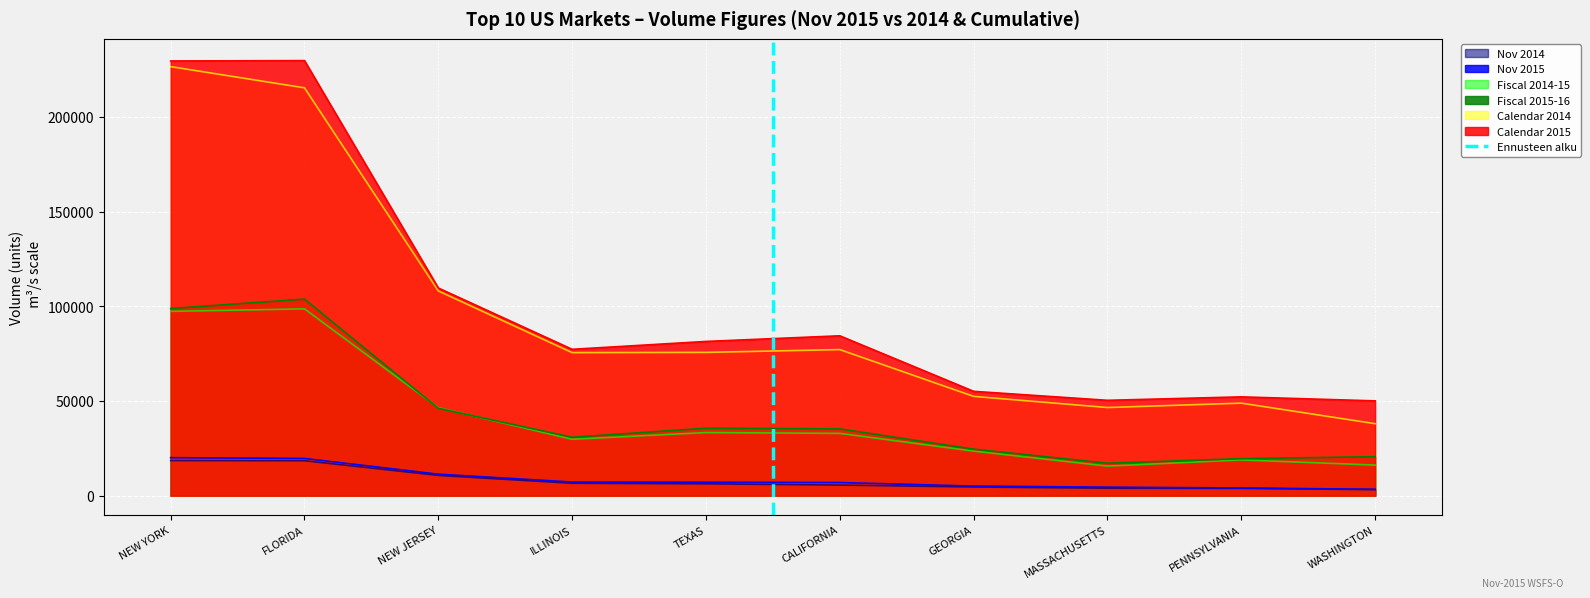

The value of Fiscal 2015-16 at CALIFORNIA is 35275.0. True or false?

True